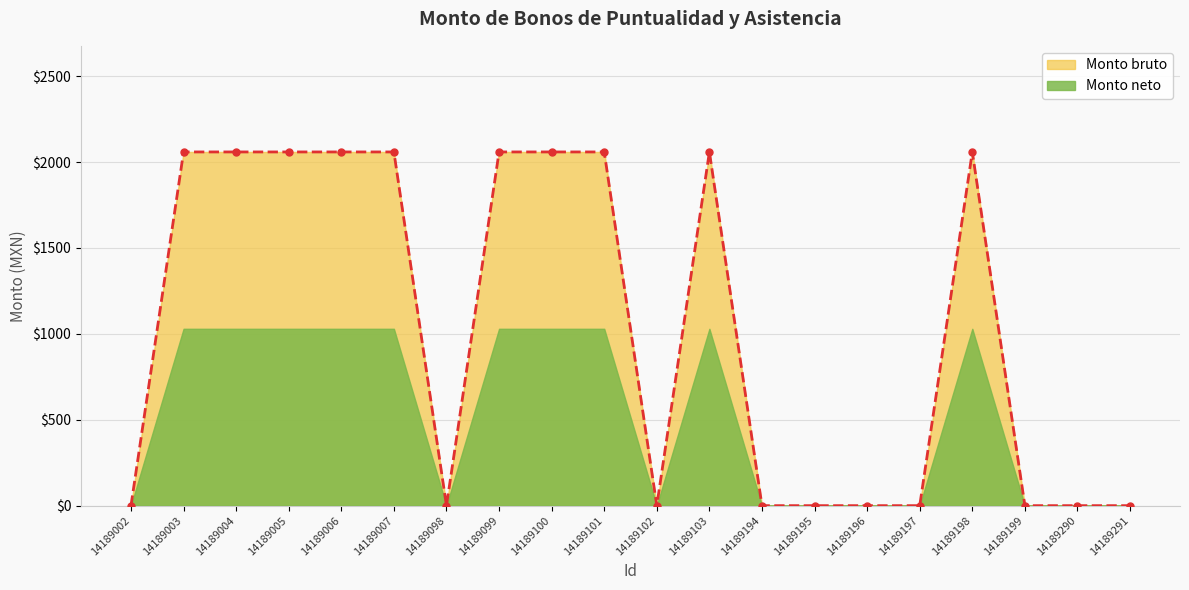

Is it true that the value at 14189006 is 3599.1?

False